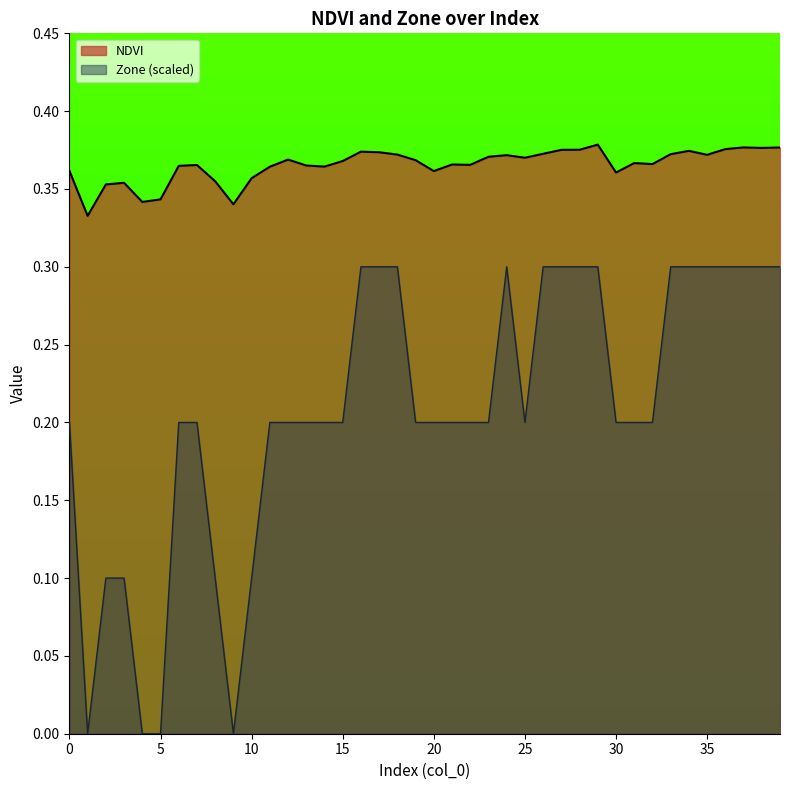

True or false: NDVI and Zone intersect in this chart.

False